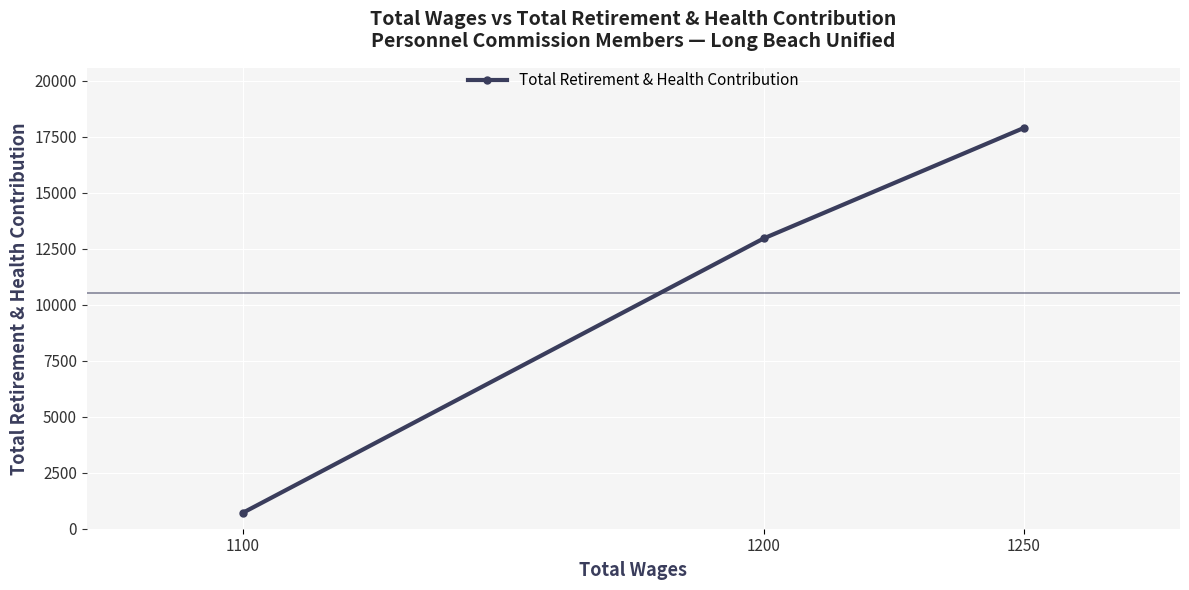

Rank the categories by value from lowest to highest.

1100, 1200, 1250